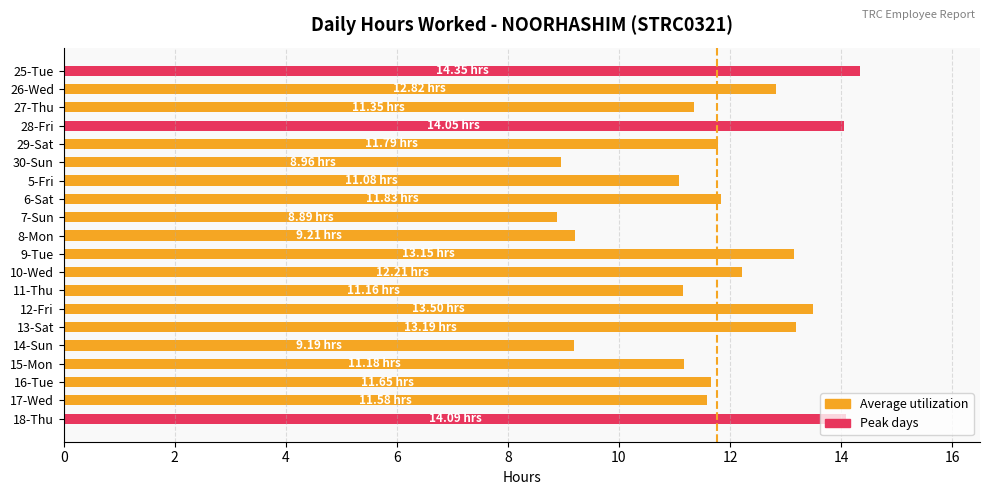

Which has a higher value, 15-Mon or 29-Sat?

29-Sat